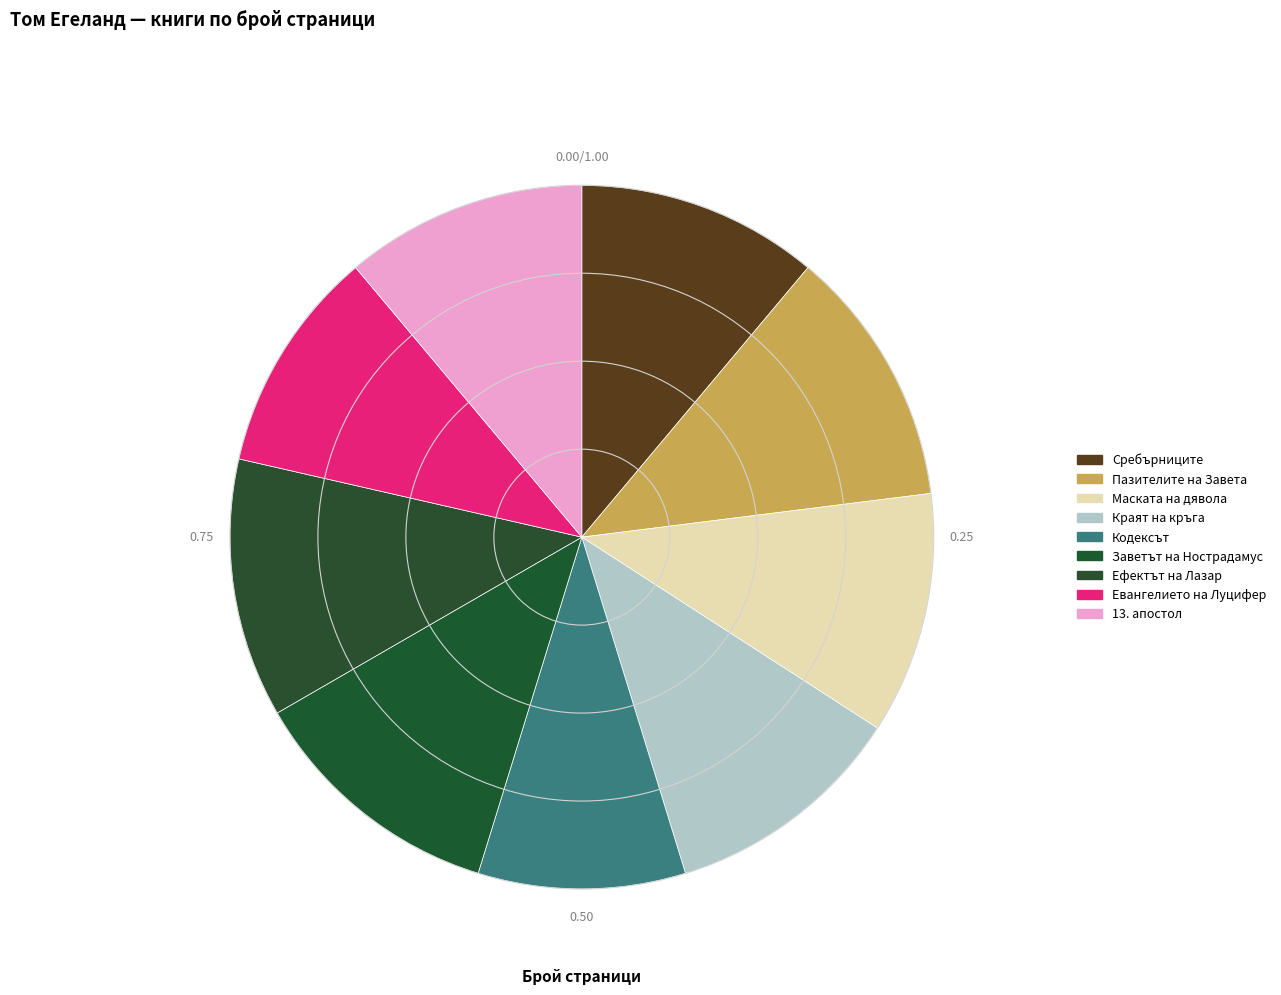

Which slice is the smallest?

Кодексът